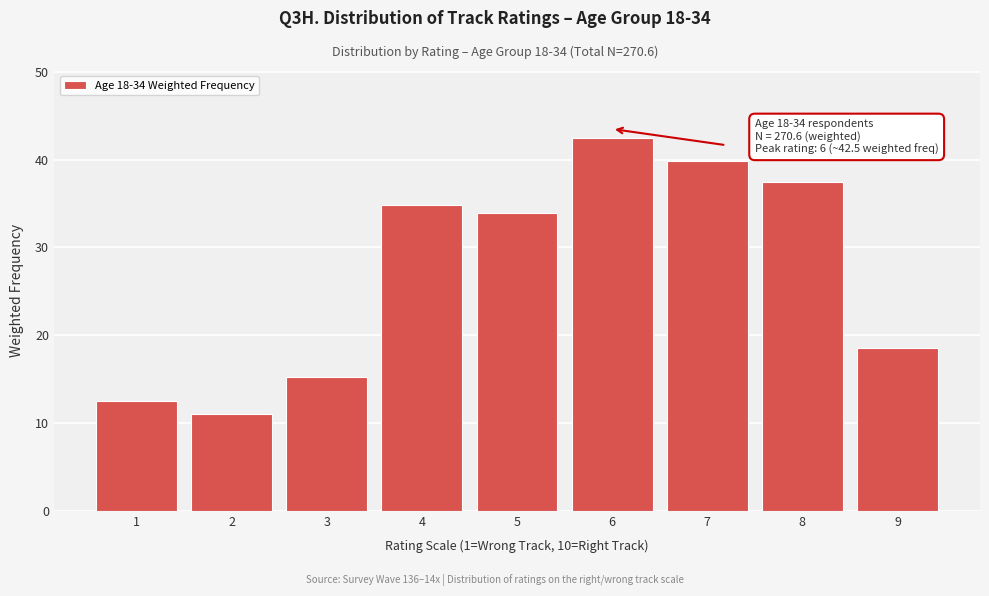

Reading right to left, transcribe all the data shown in this chart.

18.5	37.4	39.9	42.5	33.9	34.8	15.2	11.0	12.5